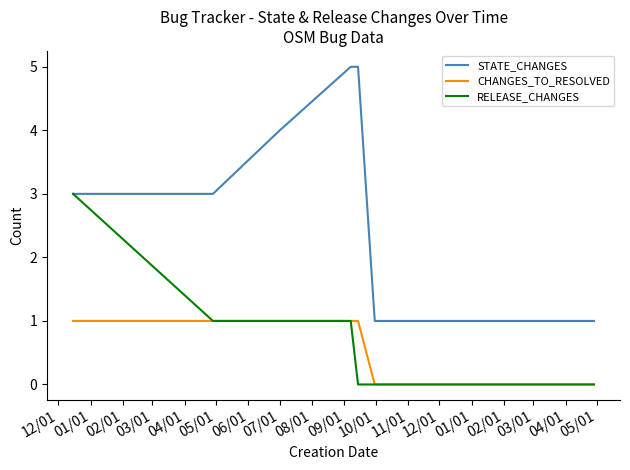

True or false: STATE_CHANGES and CHANGES_TO_RESOLVED intersect in this chart.

False